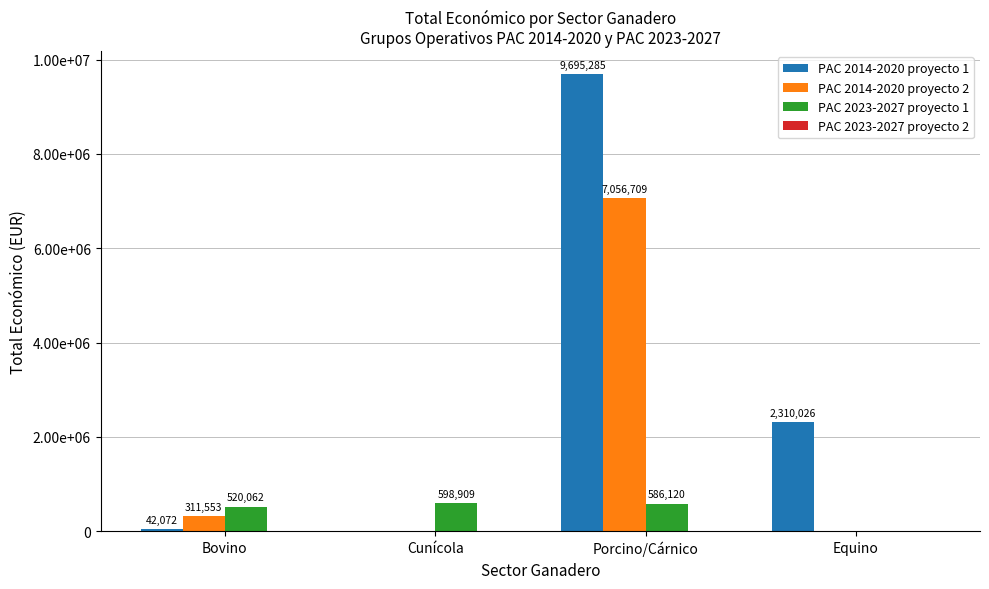

Is it true that PAC 2023-2027 proyecto 1 equals 598909 at Cunícola?

True